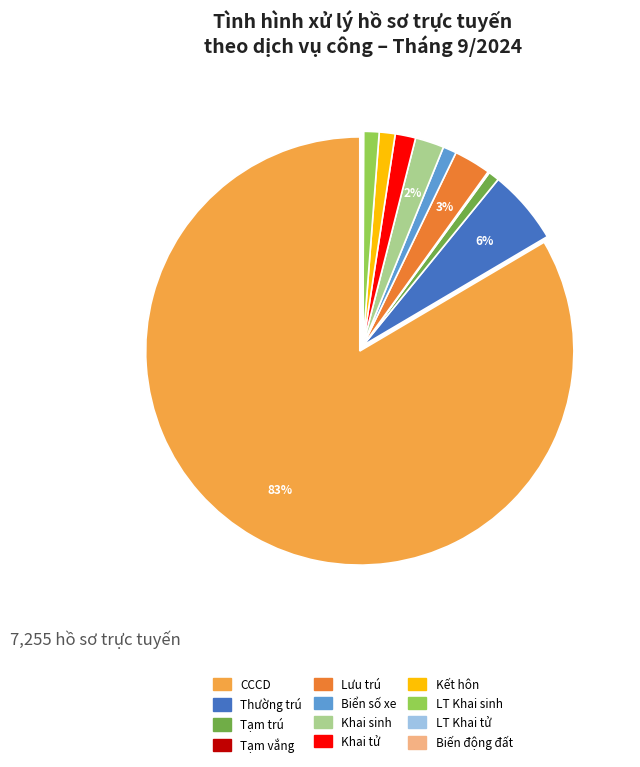

To the nearest percent, what is the average slice percentage?

8%